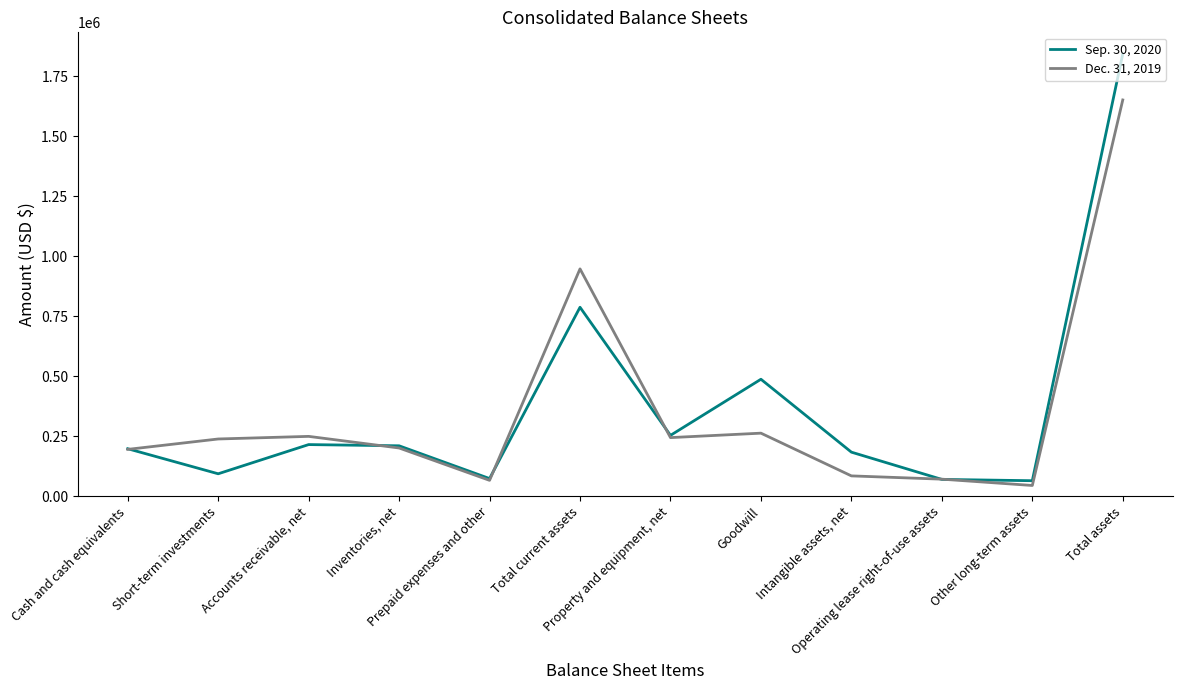

Which series has the largest range (max minus min)?

Sep. 30, 2020